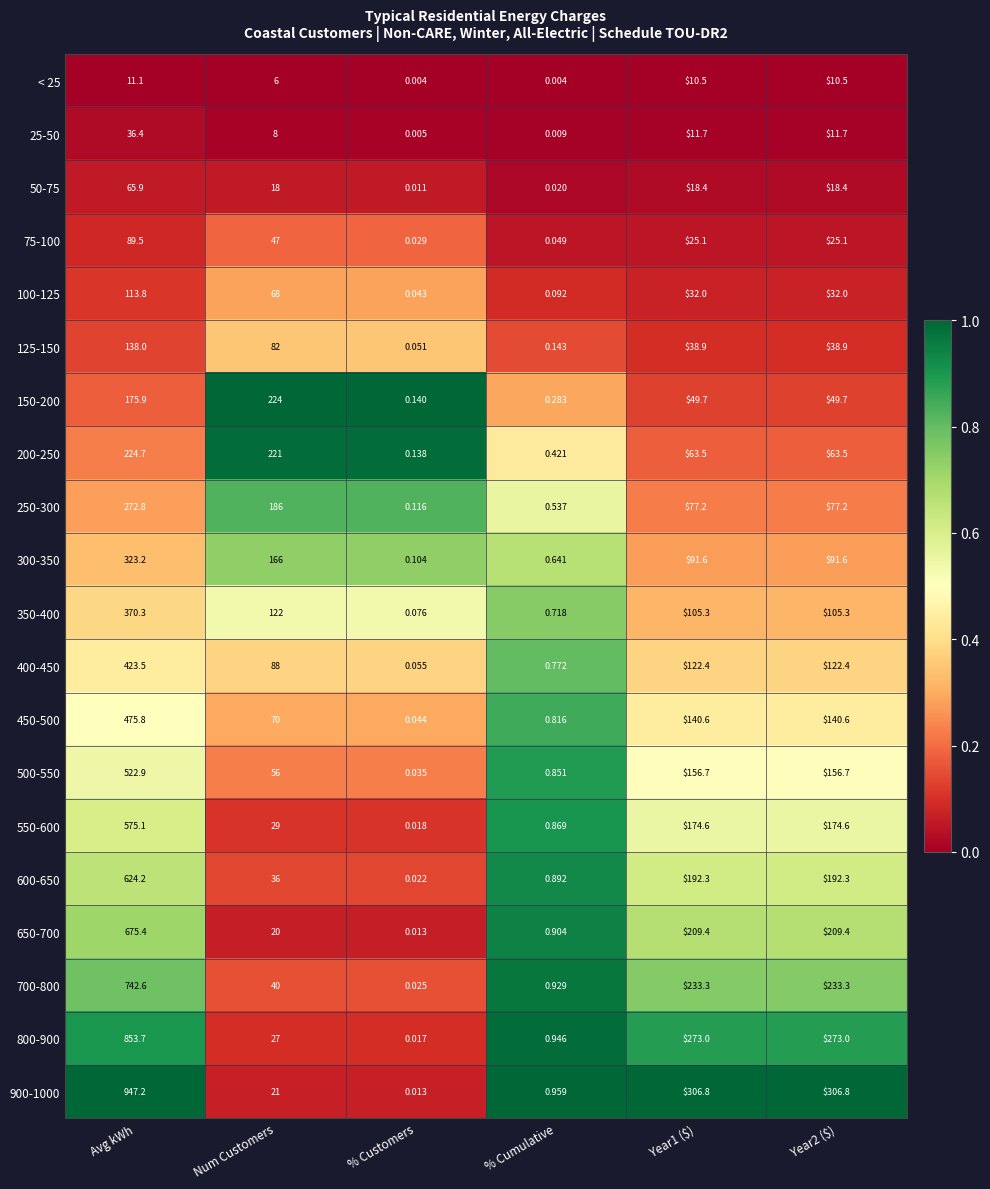

Which series has the largest total across all categories?

900-1000